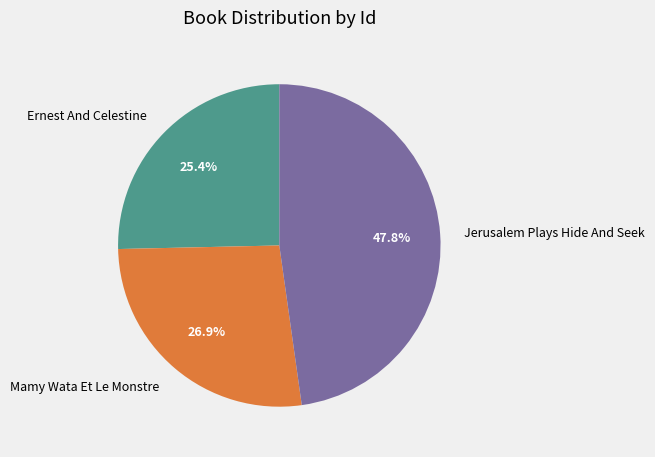

How many slices are in this pie chart?

3